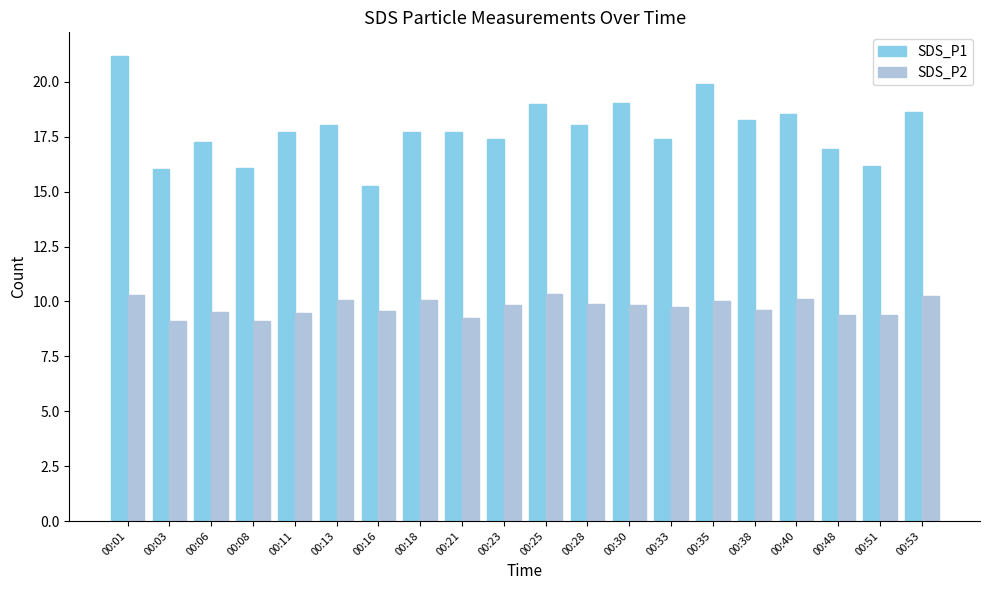

Is the value of SDS_P2 at 00:30 greater than the value of SDS_P1 at 00:38?

No